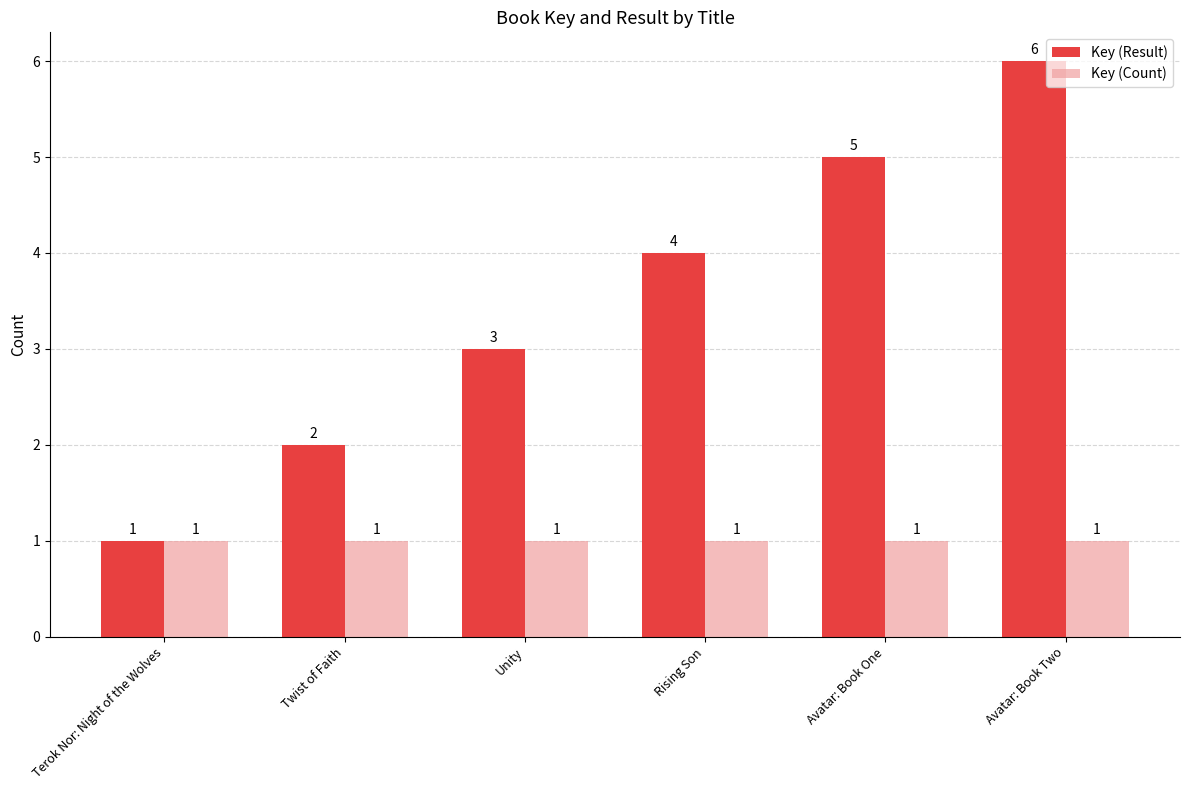

Where is Key (Result) nearest to the value 3?

Unity